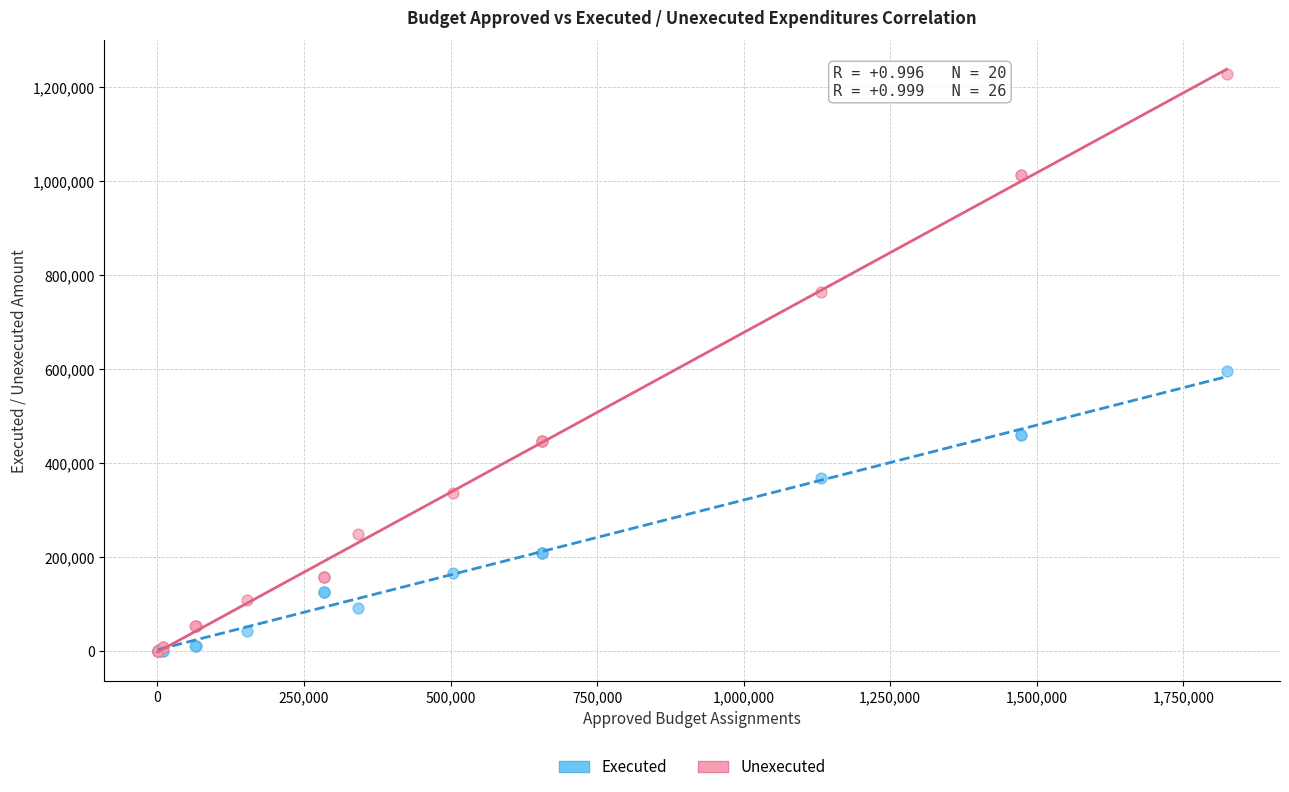

What are all the series names shown in the legend?

Executed, Unexecuted